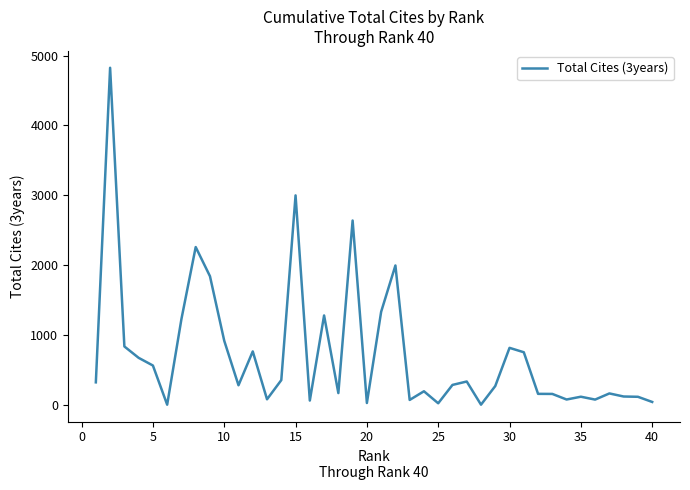

What is the difference between the maximum and minimum values?

4826